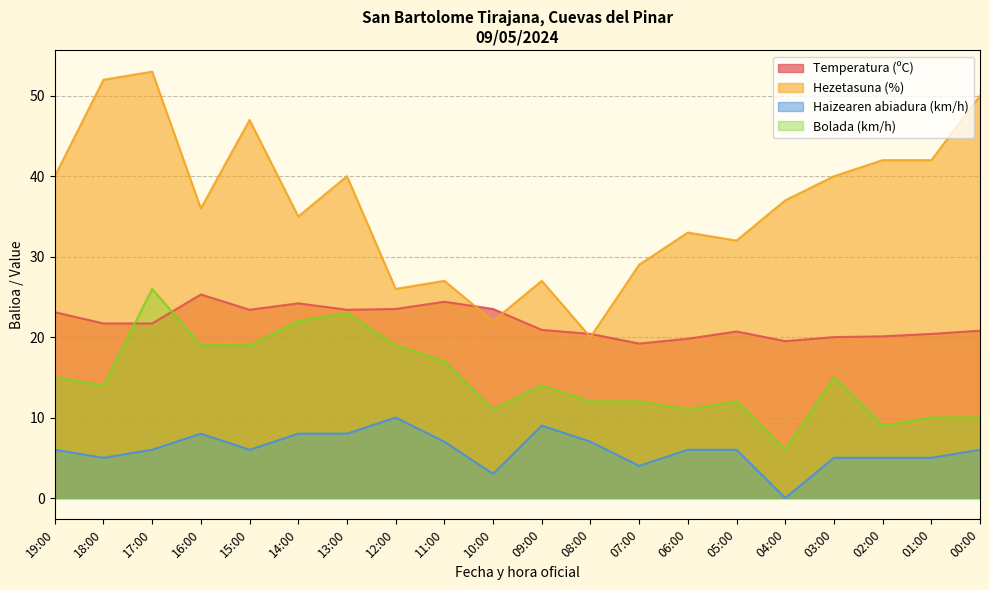

In Bolada (km/h), how many points are lower than both neighbors (excluding endpoints)?

5